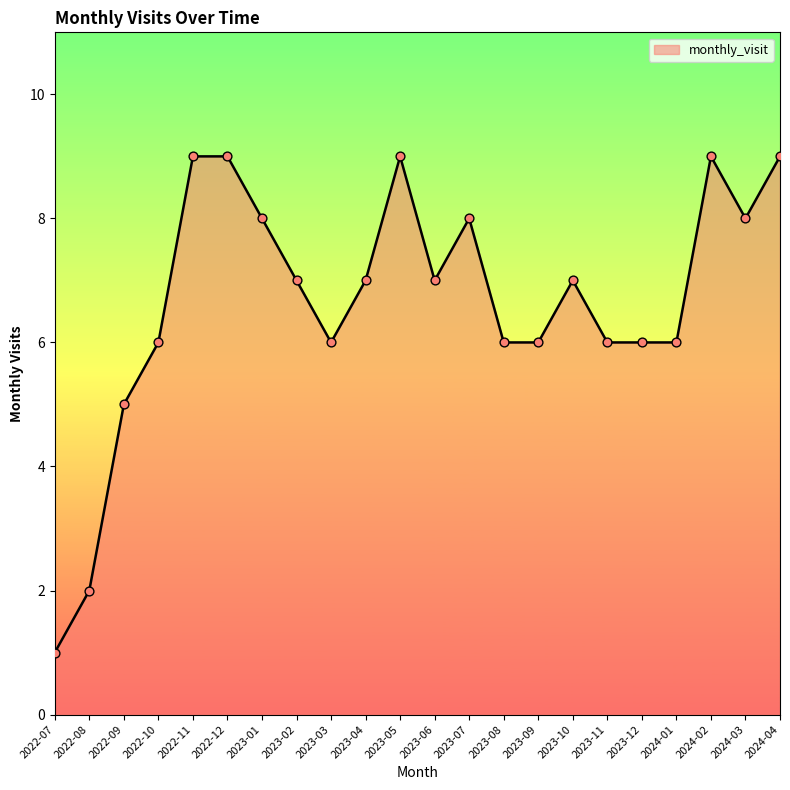

What is the change in value from 2022-12 to 2023-12?

-3